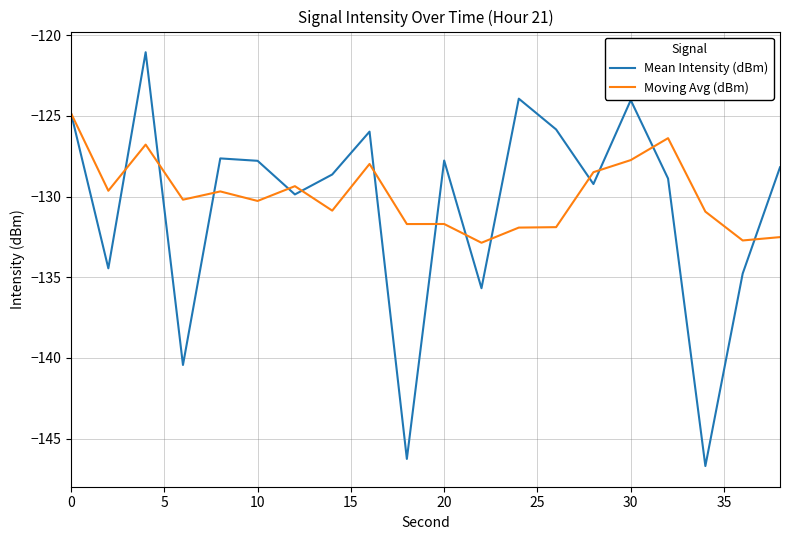

Which series has the largest range (max minus min)?

Mean Intensity (dBm)